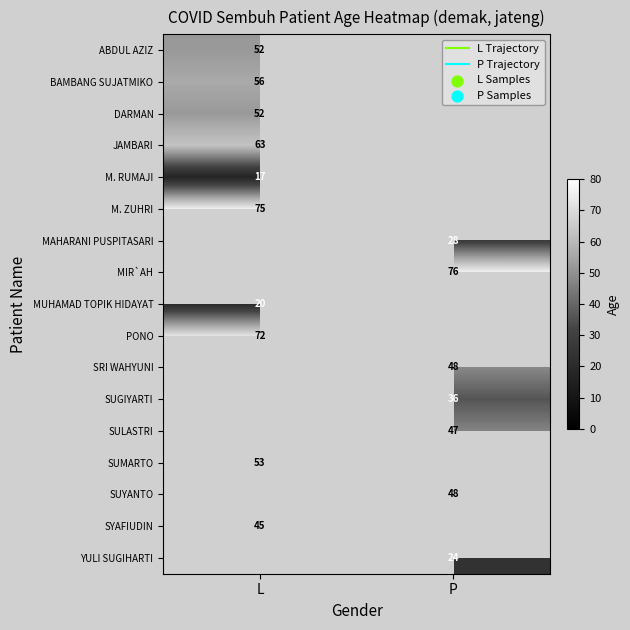

How many positive values does the SUGIYARTI series have?

1